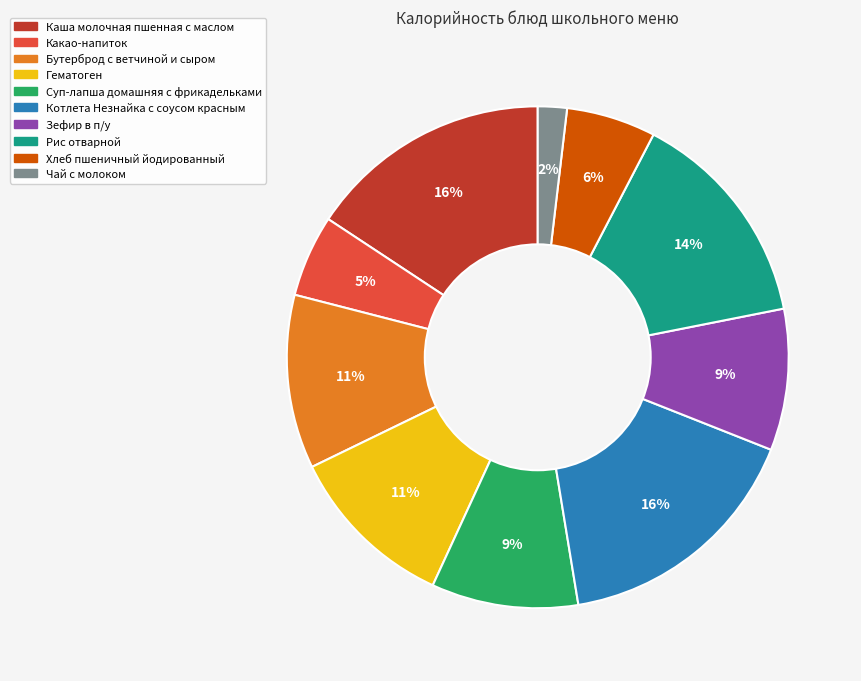

What percentage is the Котлета Незнайка с соусом красным slice, to the nearest percent?

16%